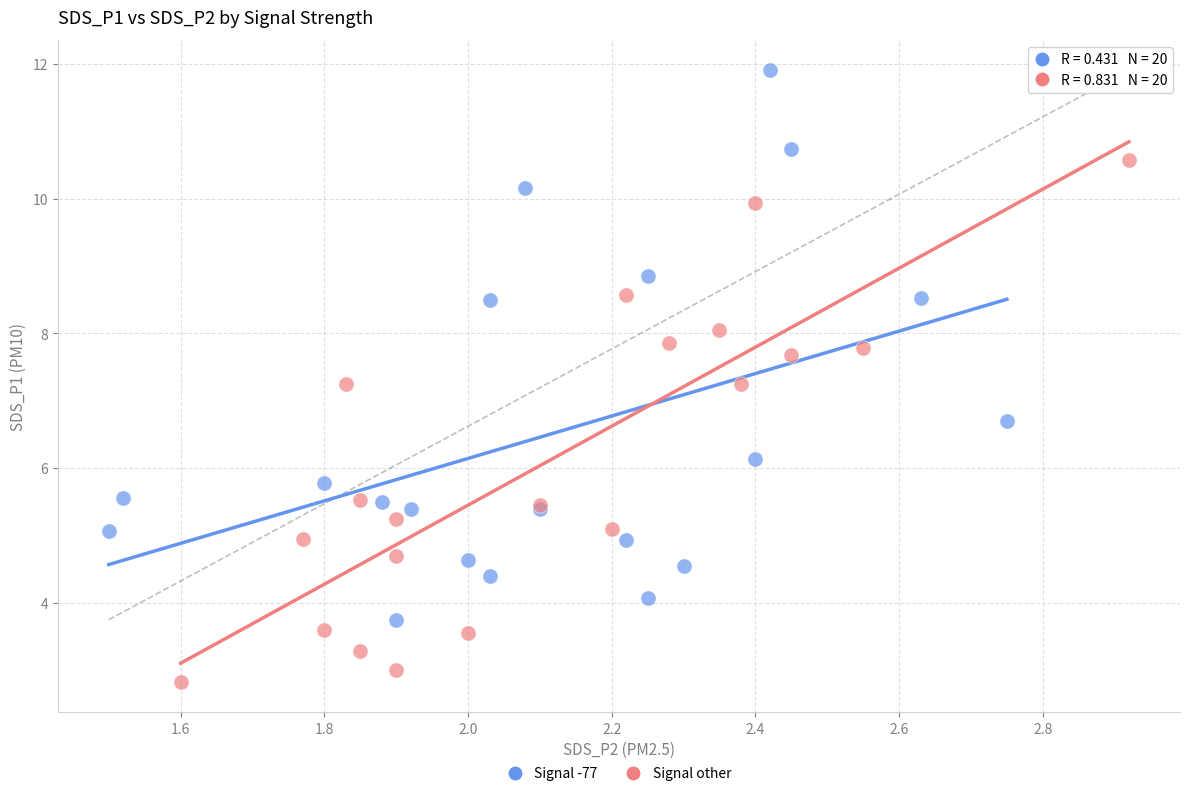

Which series has the largest Y range (max minus min)?

Signal -77